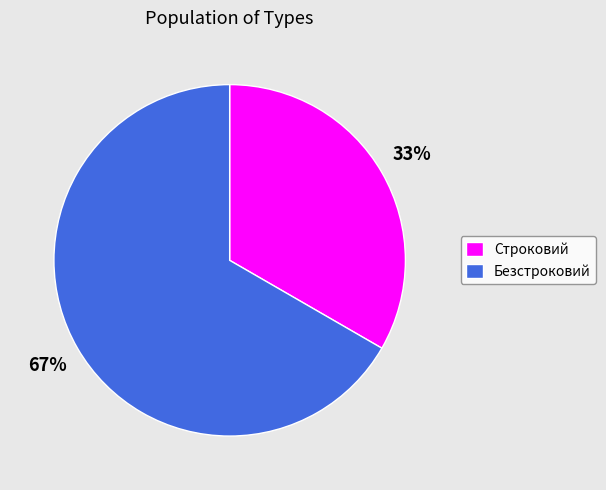

Which has a higher value, Безстроковий or Строковий?

Безстроковий